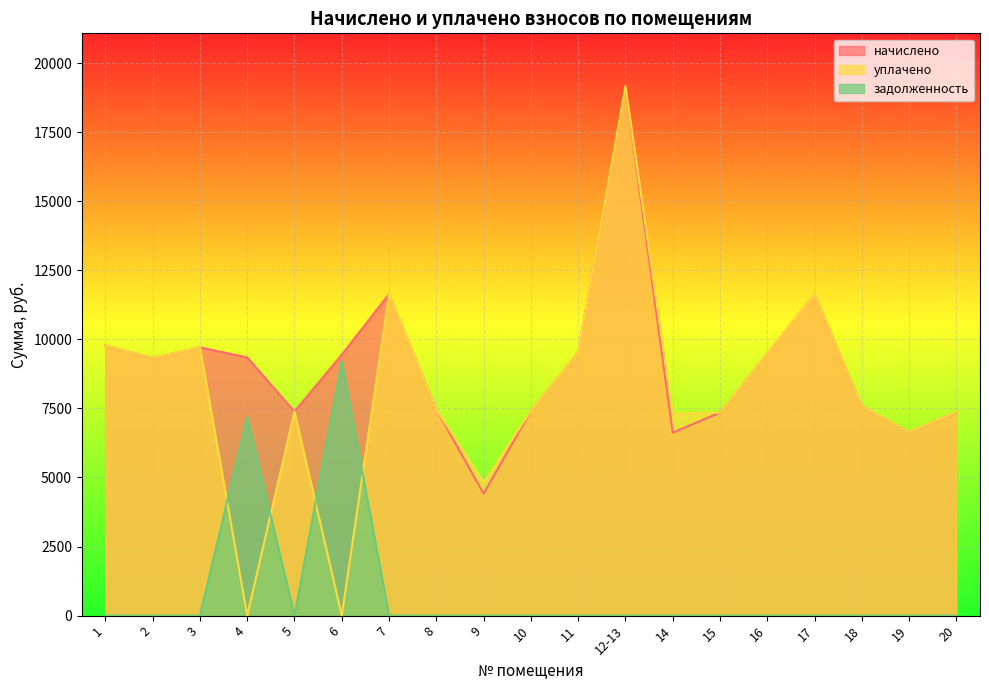

At how many categories does at least one series exceed 1375?

19